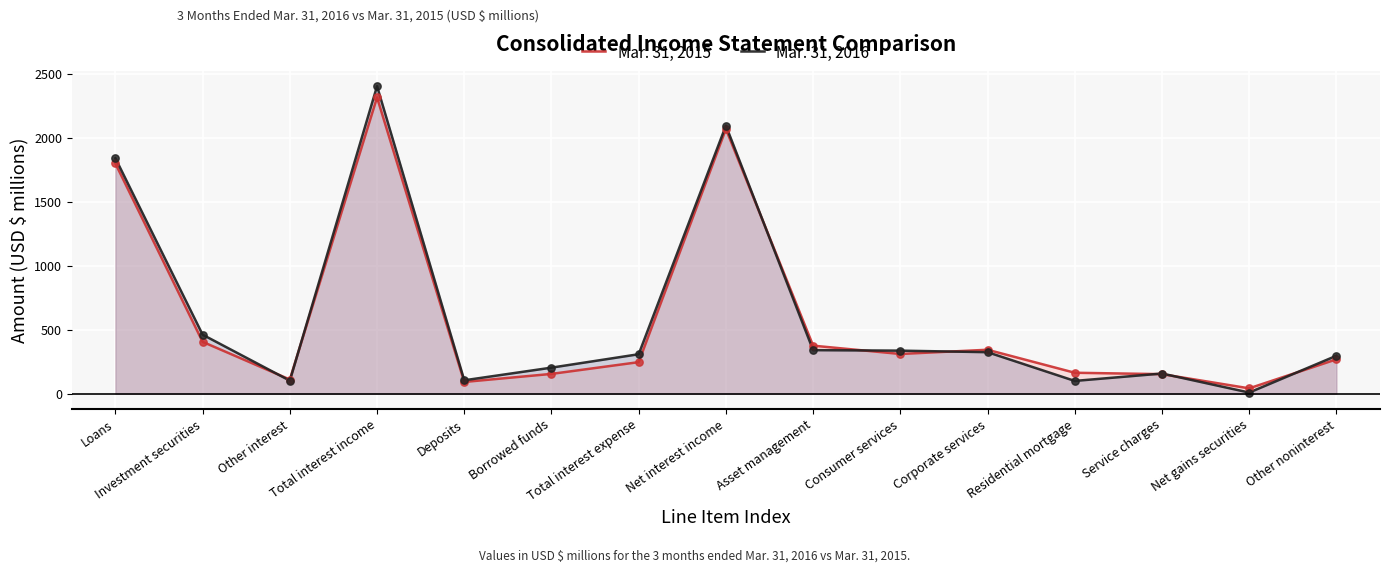

At which category is the sum across all series the highest?

Total interest income